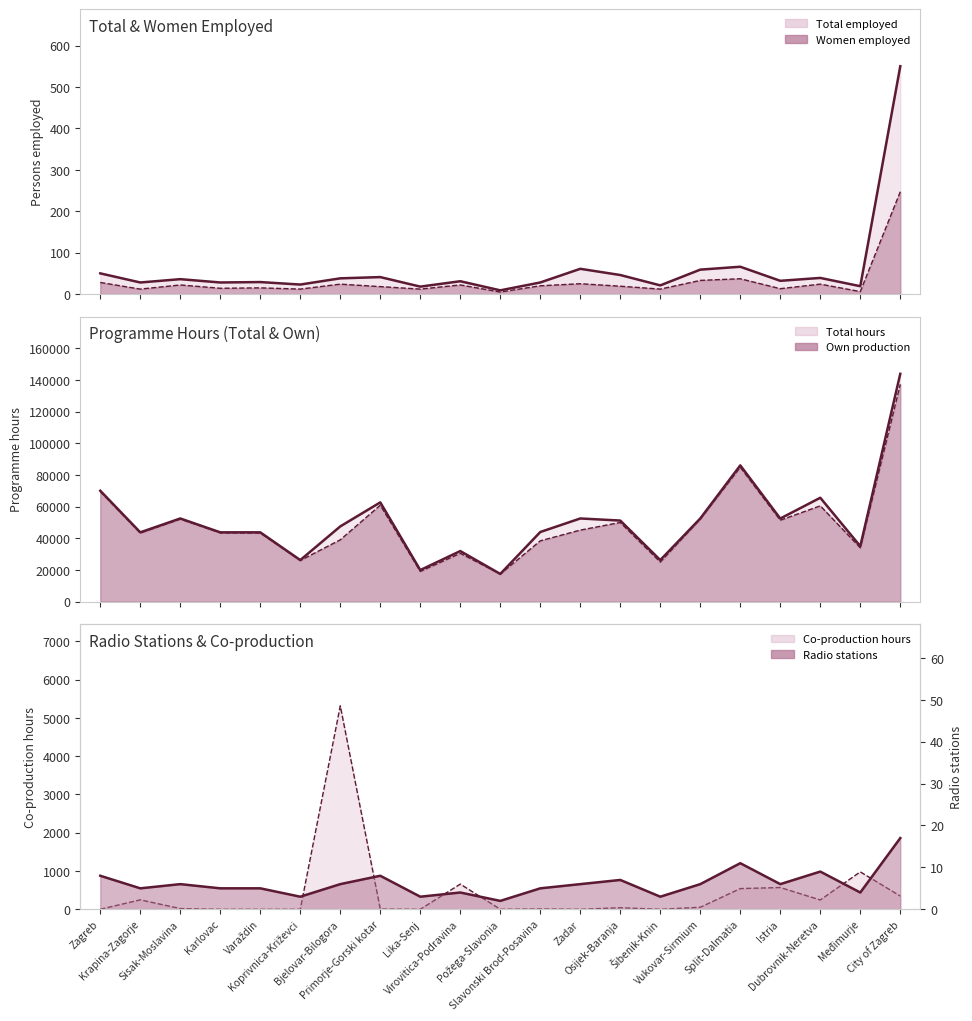

The value of Own production (line) at Virovitica-Podravina is 14414. True or false?

False